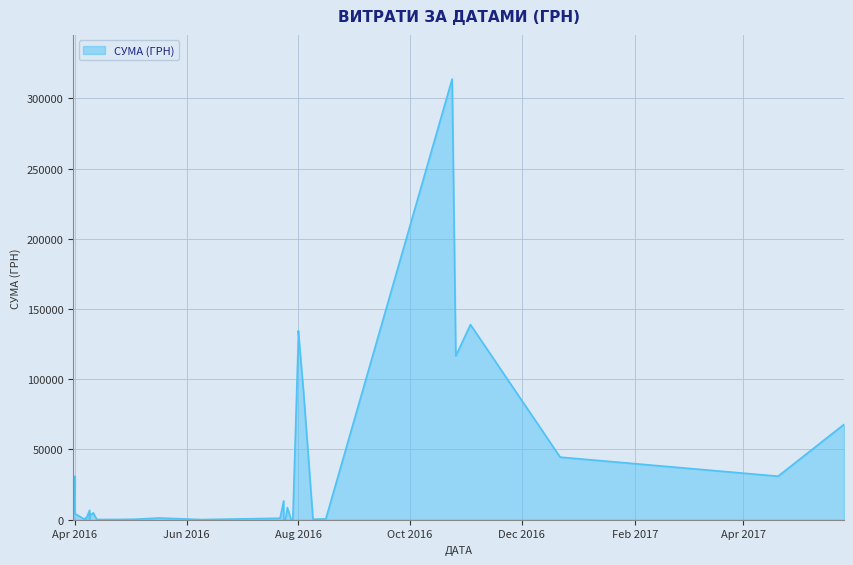

What is the maximum value shown in the chart?

313793.7